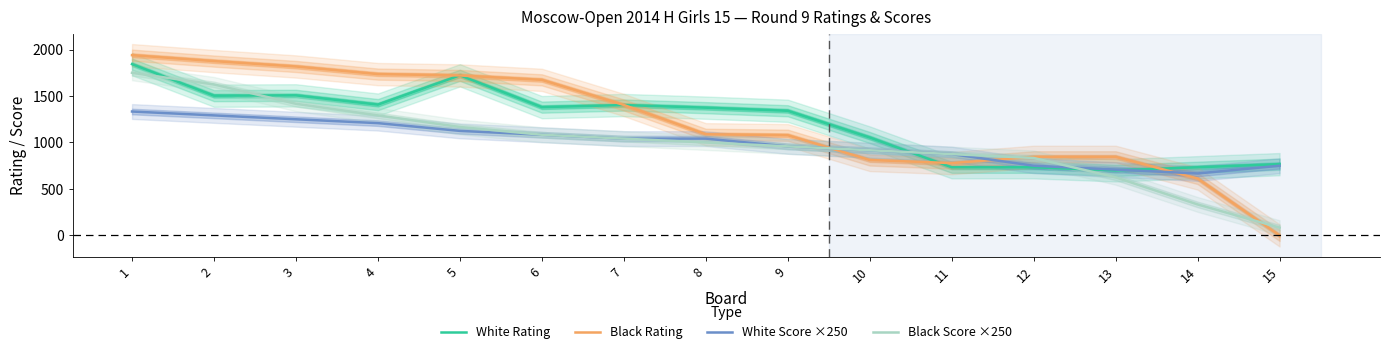

Which series changed the most between 2 and 8?

Black Rating